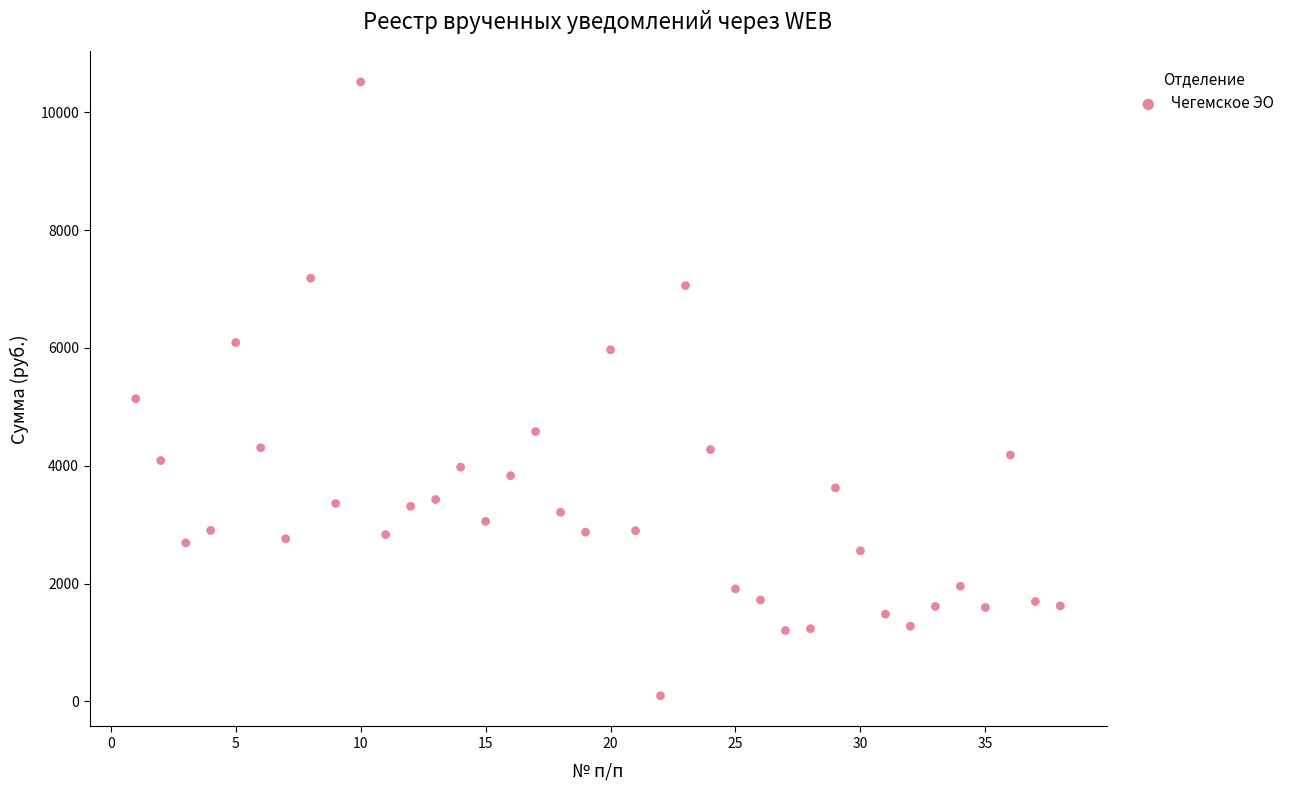

What is the range of Y values (max minus min)?

10420.3